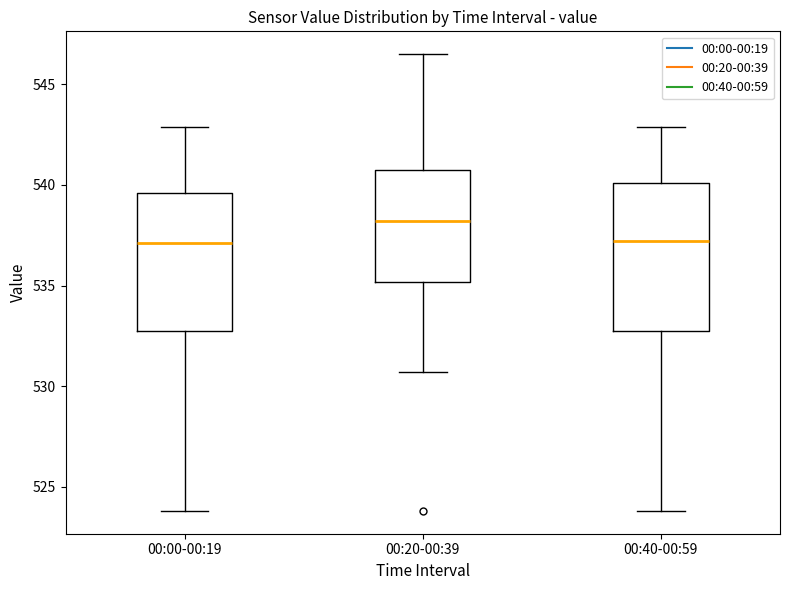

Reading left to right, read every box against the y-axis: the position of its median line, the range the box covers, and the ends of its whiskers. The values are not printed on the chart, so give them approximately, as read against the axis.

00:00-00:19: median 537.0, box 533.0 to 539.5, whiskers 524.0 to 543.0
00:20-00:39: median 538.0, box 535.0 to 541.0, whiskers 530.5 to 546.5
00:40-00:59: median 537.0, box 533.0 to 540.0, whiskers 524.0 to 543.0